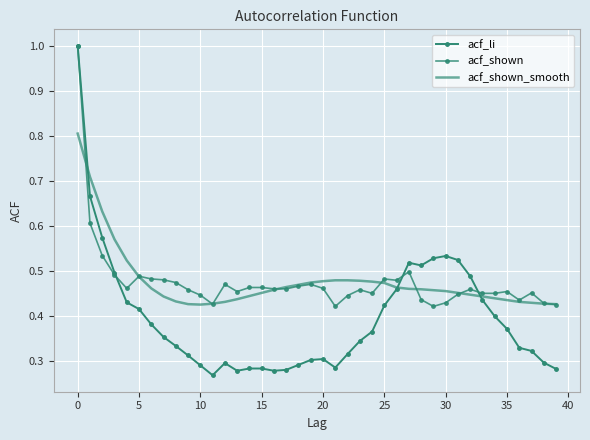

Reading right to left, extract all data points from this chart.

acf_li: 0.3	0.3	0.3	0.3	0.4	0.4	0.4	0.5	0.5	0.5	0.5	0.5	0.5	0.5	0.4	0.4	0.3	0.3	0.3	0.3	0.3	0.3	0.3	0.3	0.3	0.3	0.3	0.3	0.3	0.3	0.3	0.3	0.4	0.4	0.4	0.4	0.5	0.6	0.7	1.0
acf_shown: 0.4	0.4	0.5	0.4	0.5	0.5	0.5	0.5	0.4	0.4	0.4	0.4	0.5	0.5	0.5	0.5	0.5	0.4	0.4	0.5	0.5	0.5	0.5	0.5	0.5	0.5	0.5	0.5	0.4	0.4	0.5	0.5	0.5	0.5	0.5	0.5	0.5	0.5	0.6	1.0
acf_shown_smooth: 0.4	0.4	0.4	0.4	0.4	0.4	0.4	0.4	0.5	0.5	0.5	0.5	0.5	0.5	0.5	0.5	0.5	0.5	0.5	0.5	0.5	0.5	0.5	0.5	0.5	0.4	0.4	0.4	0.4	0.4	0.4	0.4	0.4	0.5	0.5	0.5	0.6	0.6	0.7	0.8